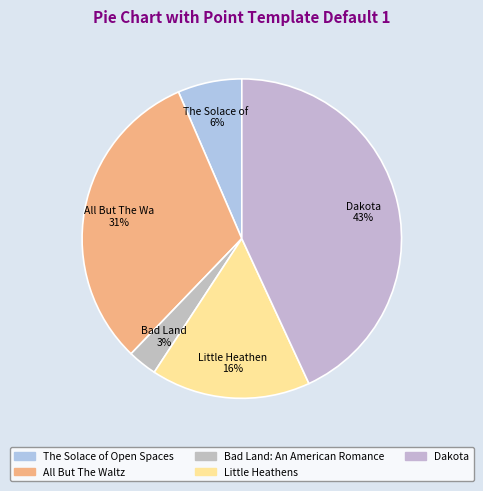

Which category has the smallest portion of the pie?

Bad Land: An American Romance